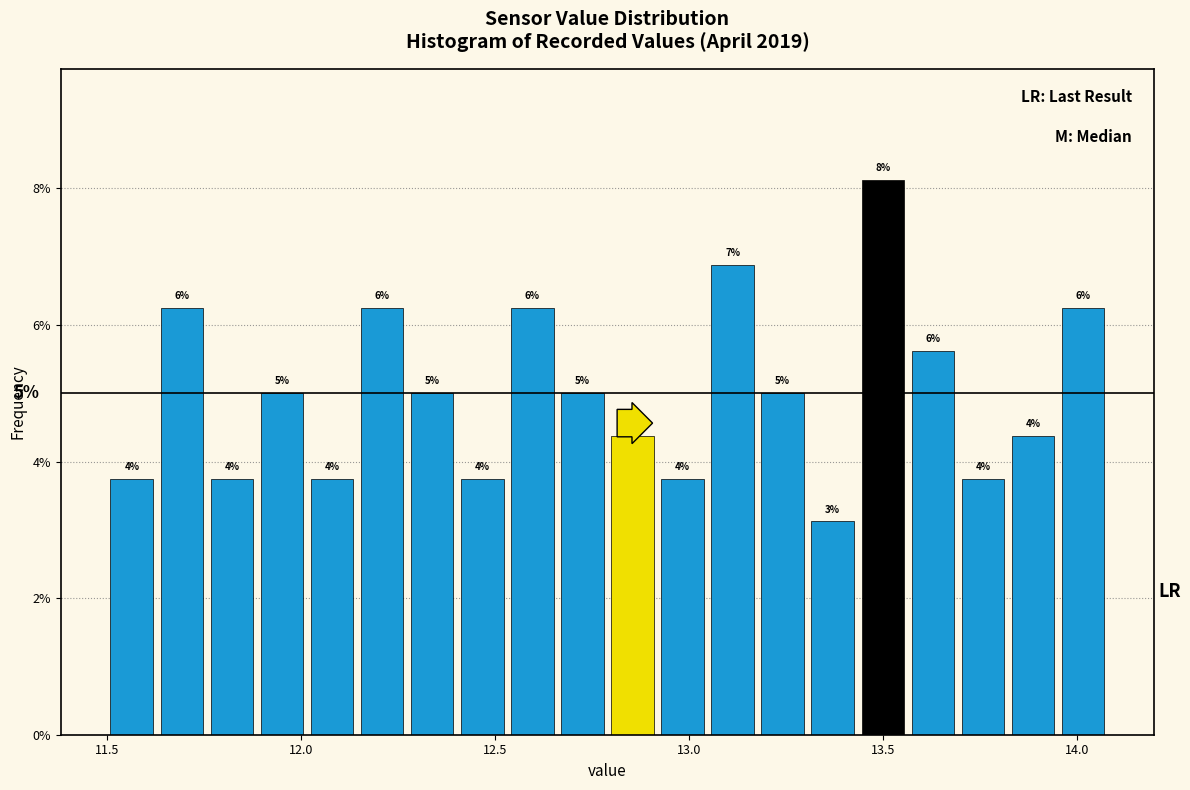

Read against the x-axis, roughly where is the centre of the tallest bar?

13.50